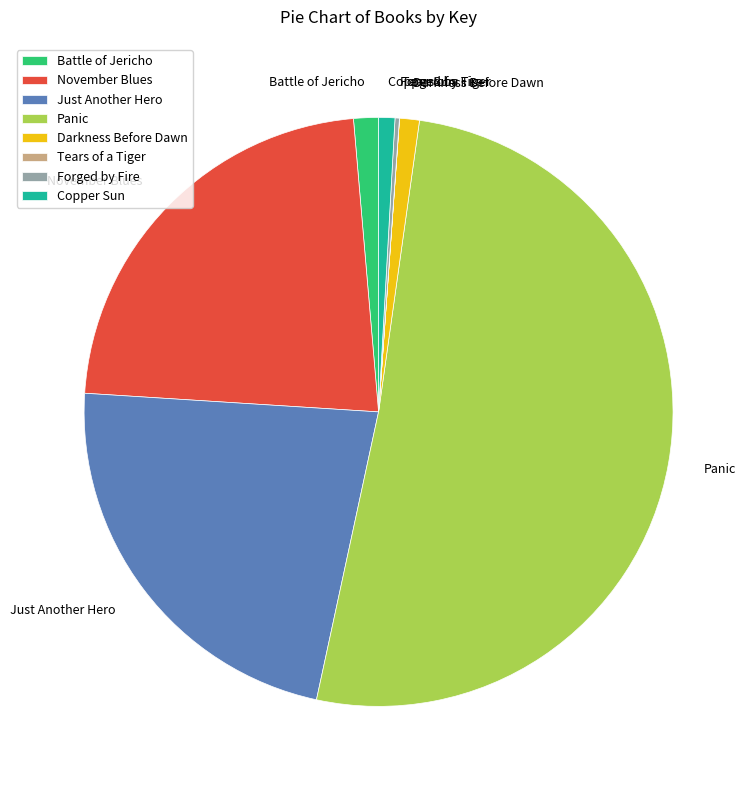

Which slice is the largest?

Panic